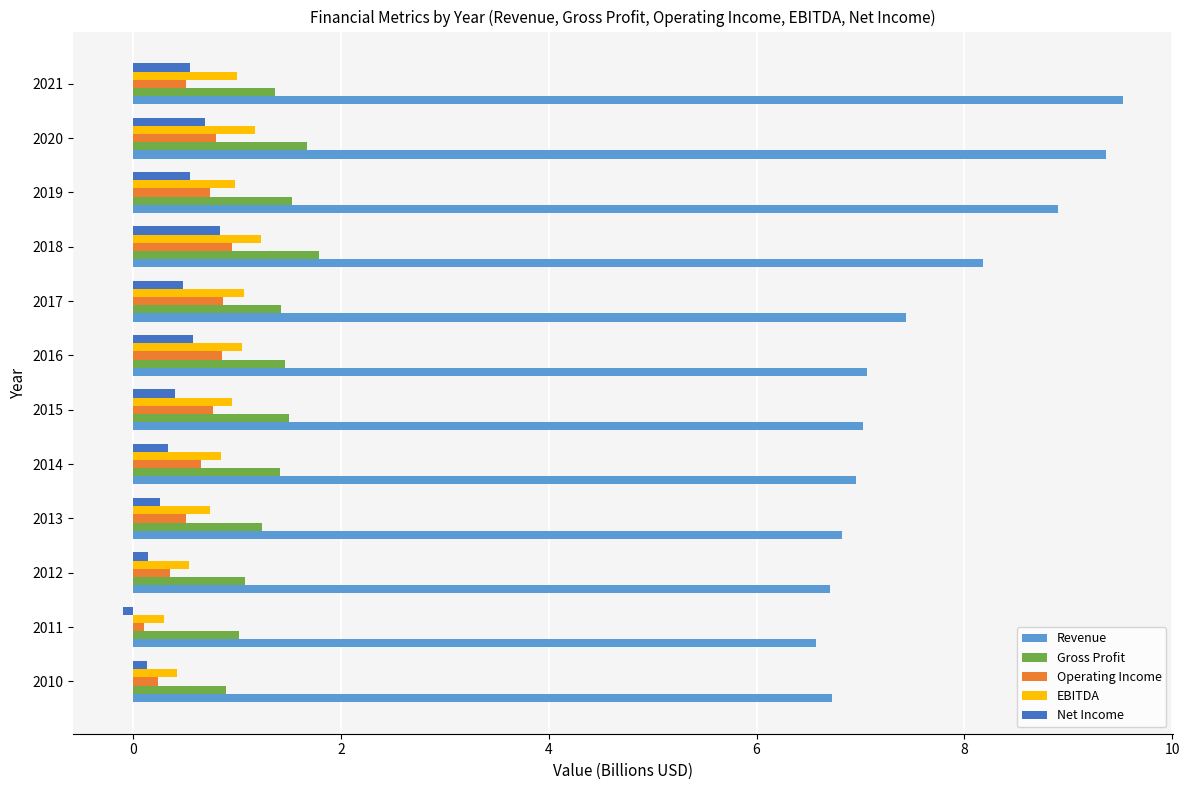

What is the smallest value displayed?

-0.1